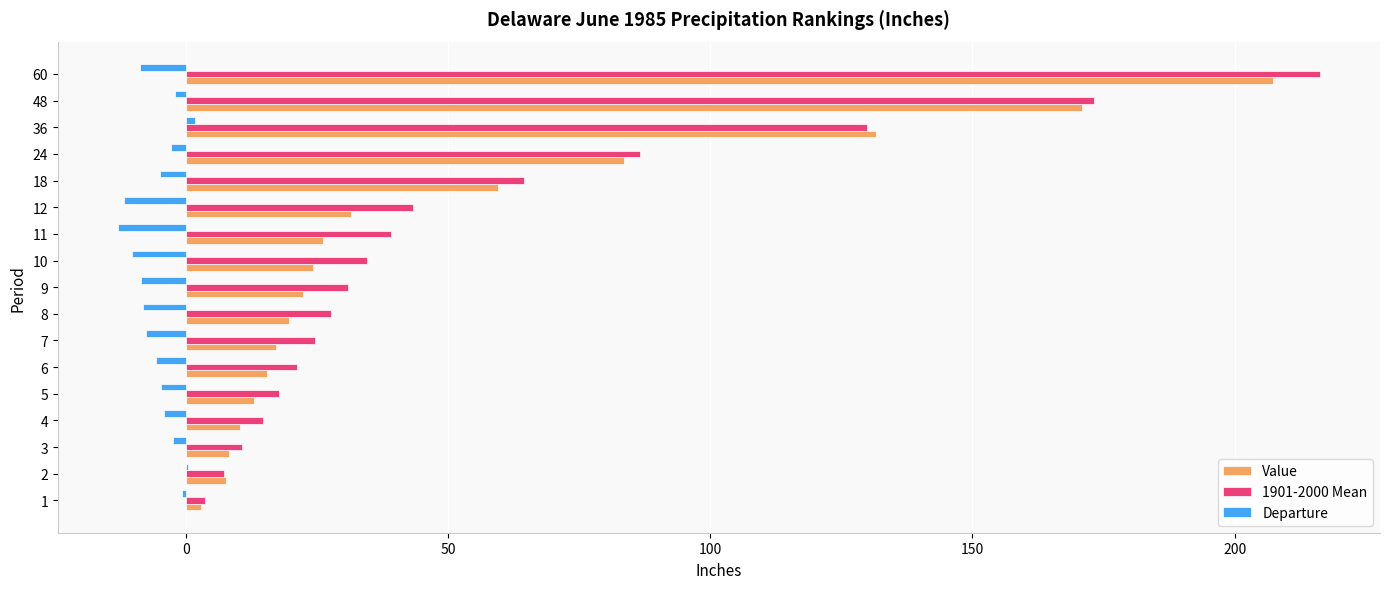

Is the value of Departure at 10 greater than the value of Value at 9?

No